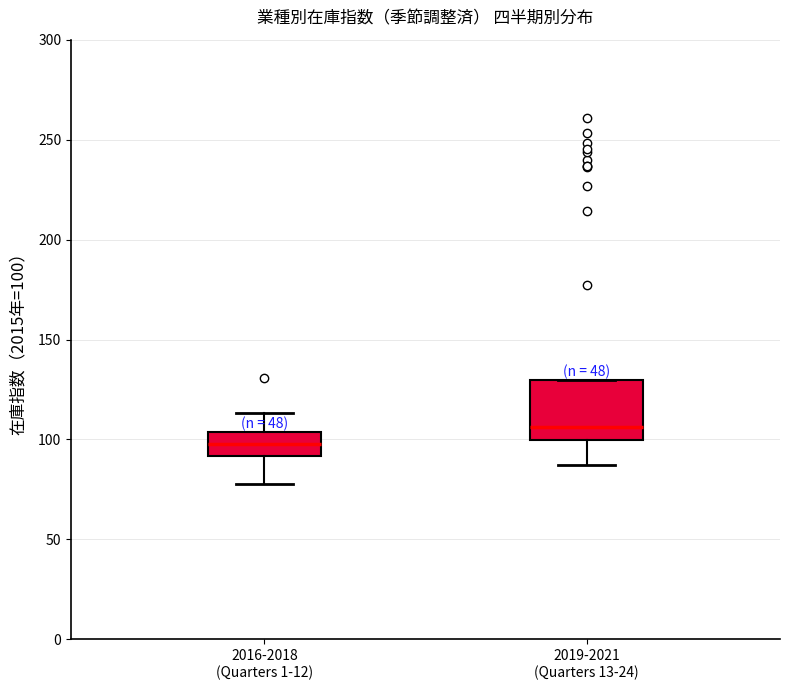

Comparing the boxes themselves (not the whiskers), which one is the tallest?

2019-2021 (Quarters 13-24)